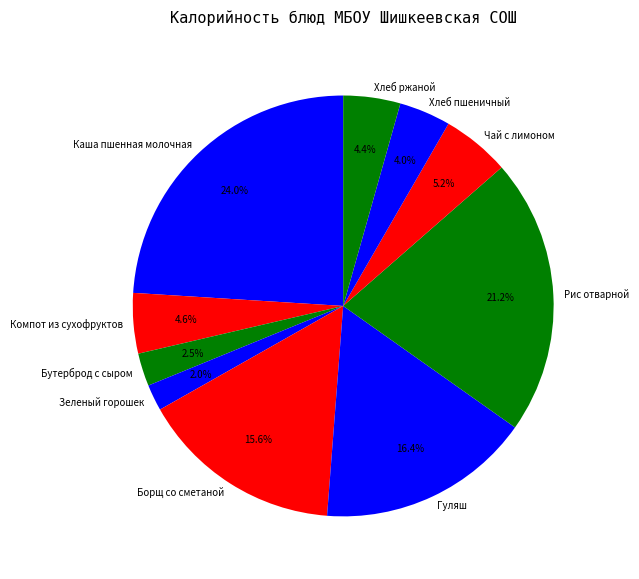

Combined, do Хлеб ржаной and Борщ со сметаной account for over 50%?

No